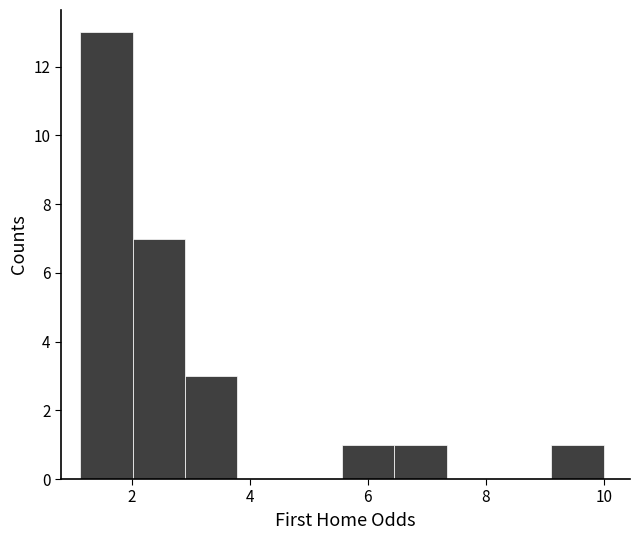

What is the height of the bar covering 3.0 to 3.8 on the x-axis? Neither the bar edges nor the heights are printed on the chart, so give them approximately, as read against the axes.

3